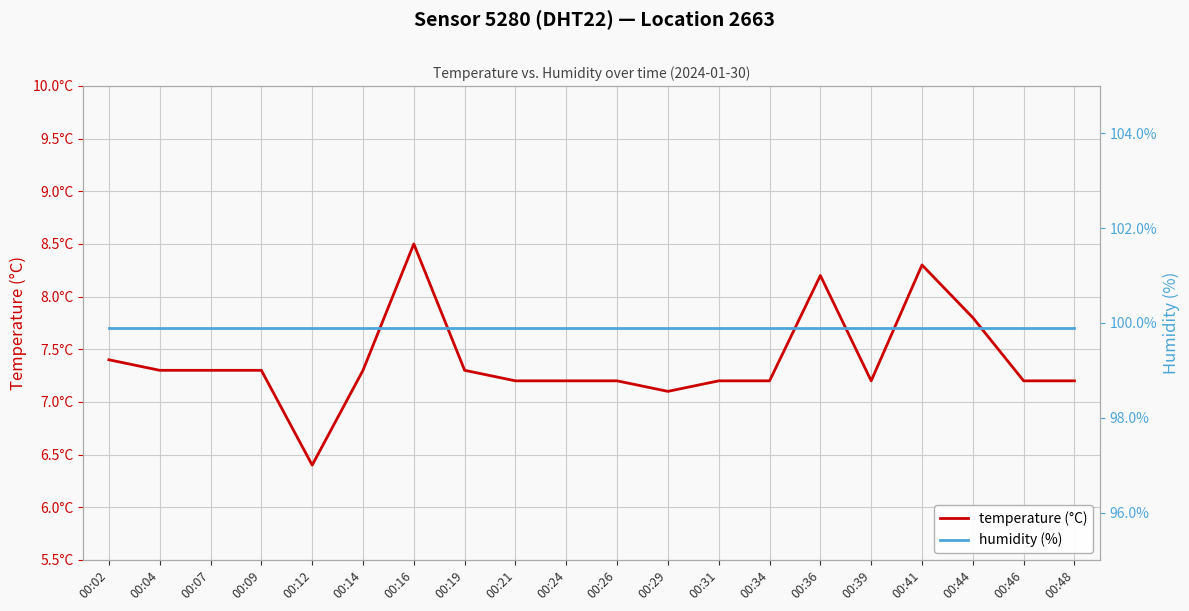

What is the value of the humidity point at the 16th from the left?

99.9